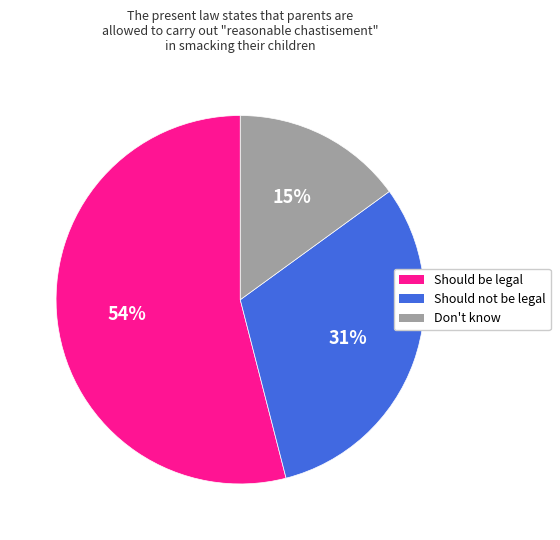

Does any single category account for the majority?

Yes